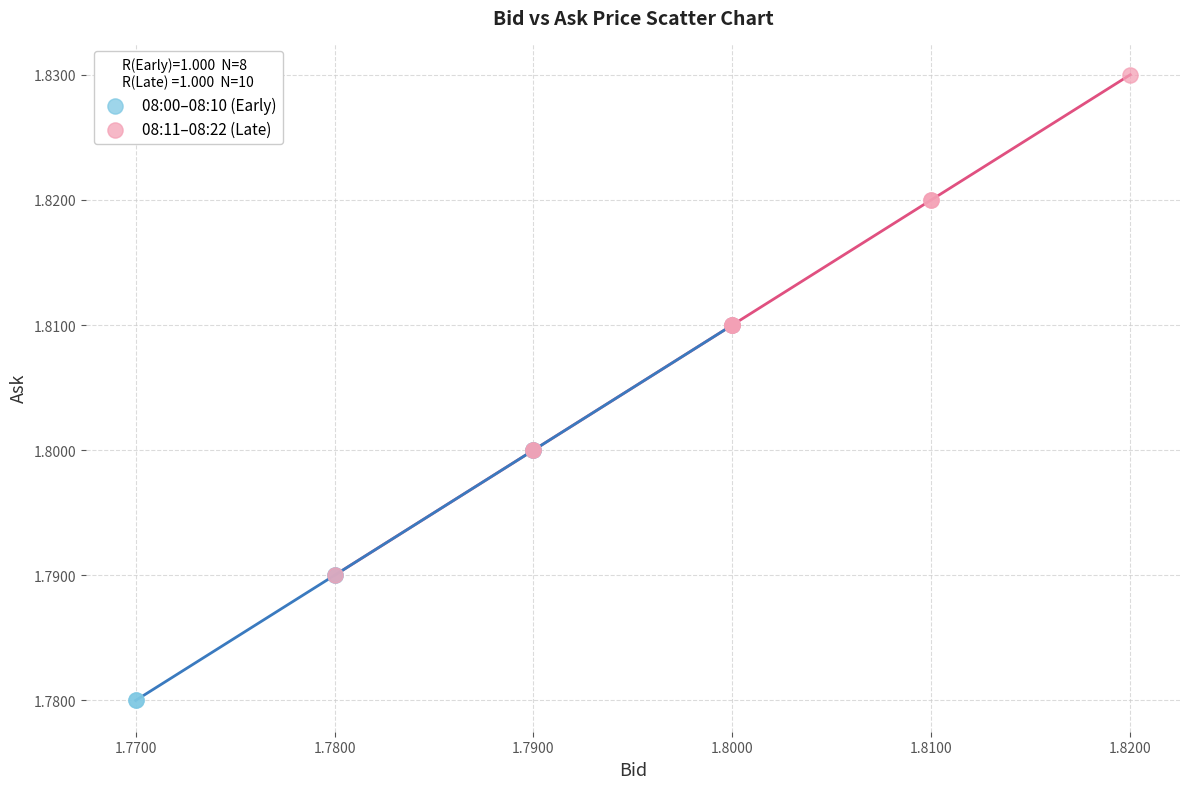

Which series contains the highest Y value?

08:11–08:22 (Late)